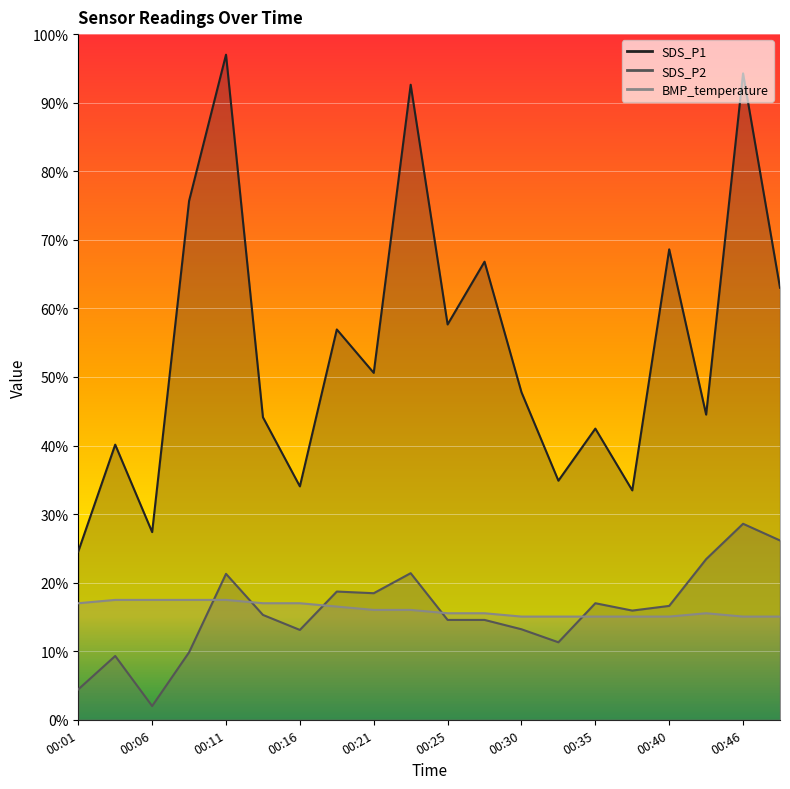

True or false: SDS_P1 and SDS_P2 cross at least once.

False